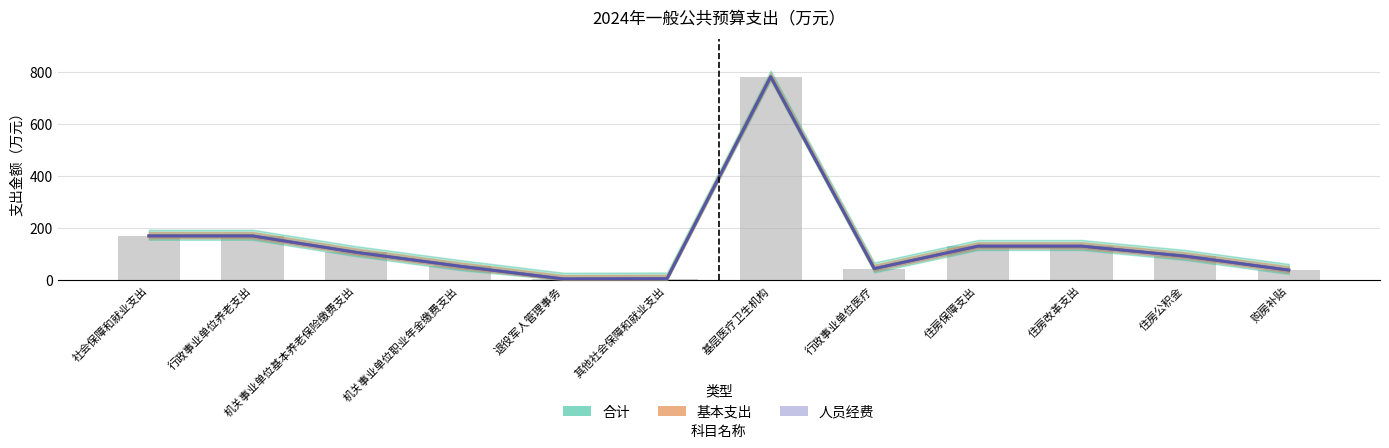

What is the difference between the maximum and minimum values in the 合计 series?

777.2